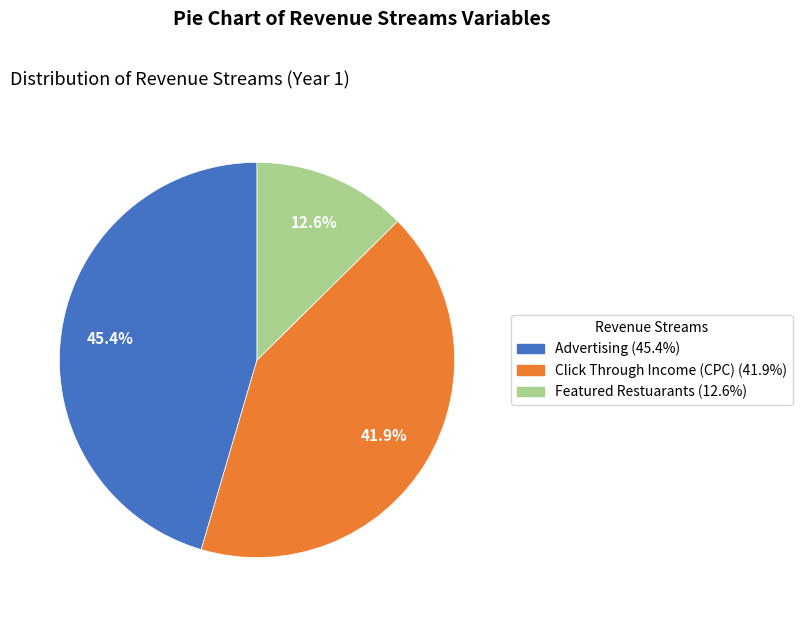

Is it true that Featured Restuarants is 13% of the pie?

True